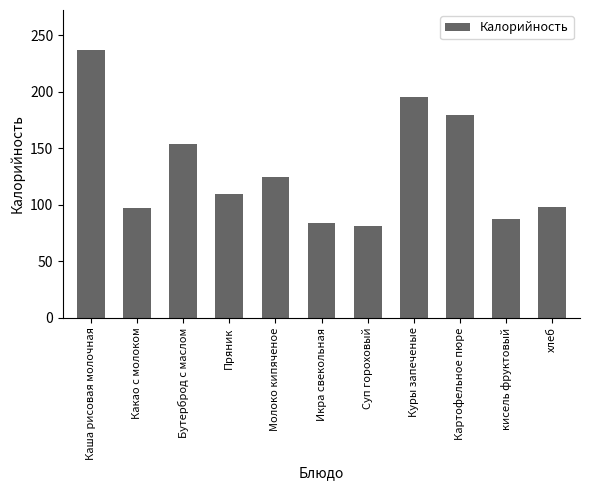

How many data points are less than 109?

5